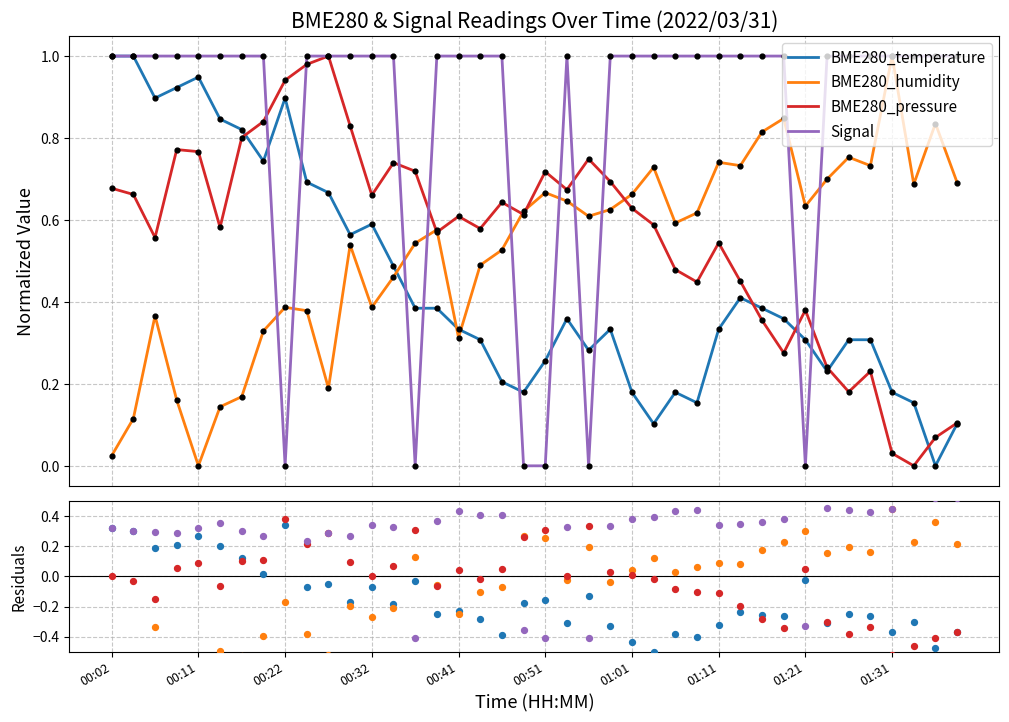

Which series reaches the minimum Y coordinate?

BME280_humidity